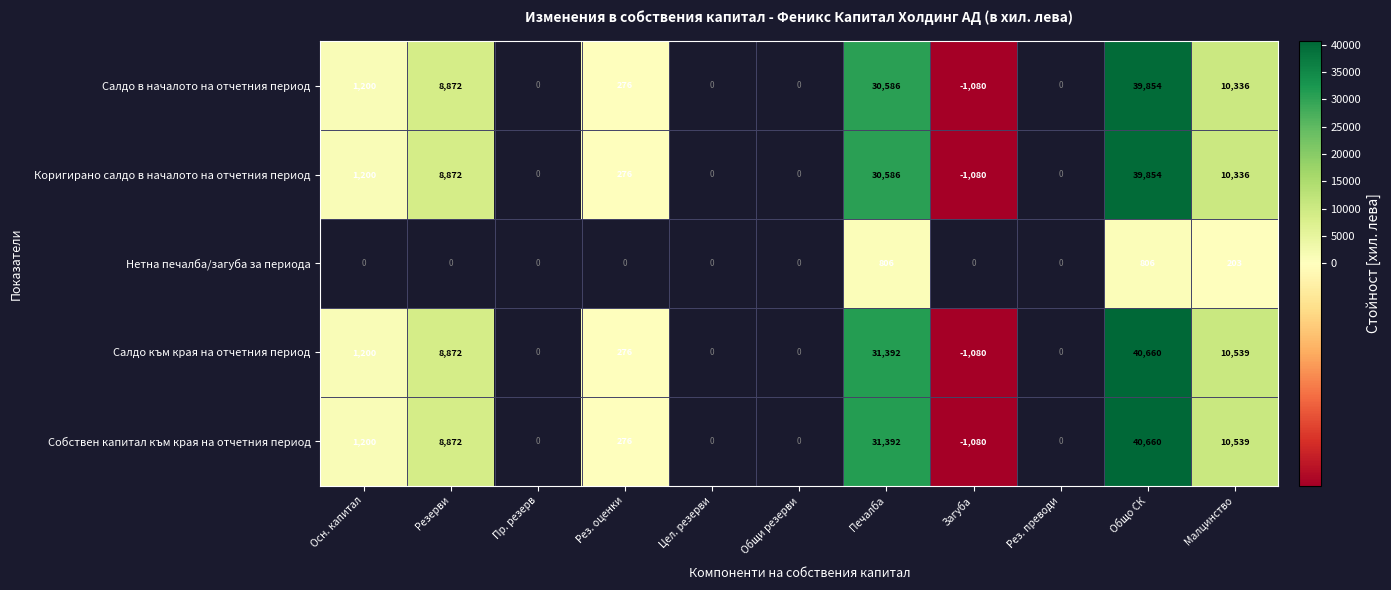

Is the value of Салдо към края на отчетния период at Малцинство greater than the value of Коригирано салдо в началото на отчетния период at Рез. оценки?

Yes